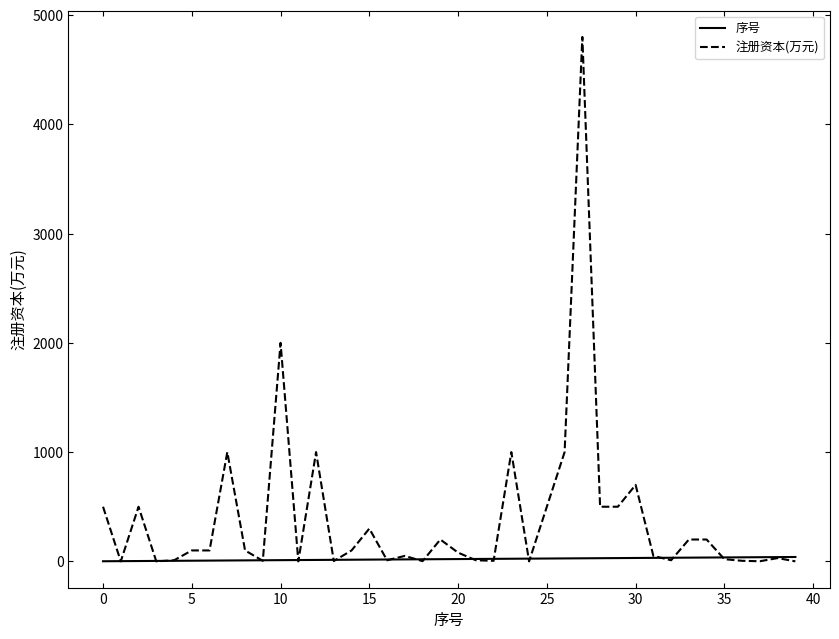

Which series has the widest spread of values?

注册资本(万元)